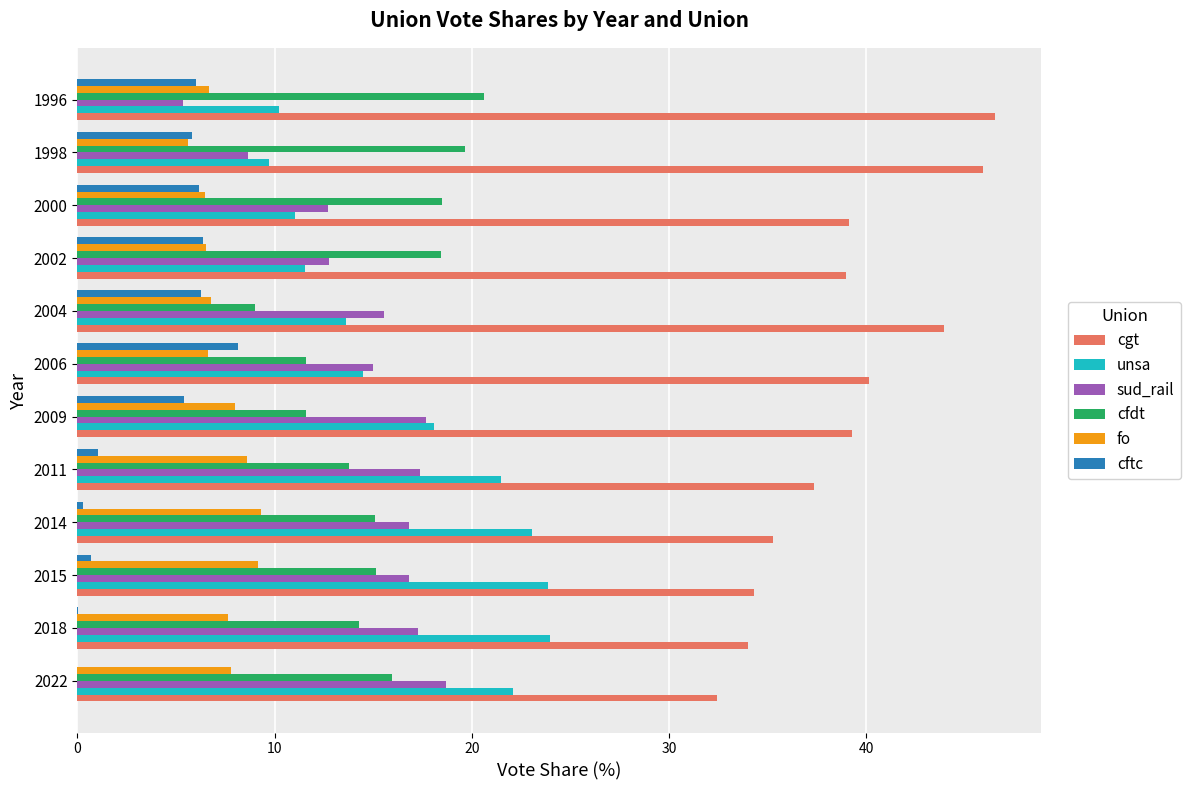

Is the value of cgt at 2009 greater than the value of cftc at 2002?

Yes